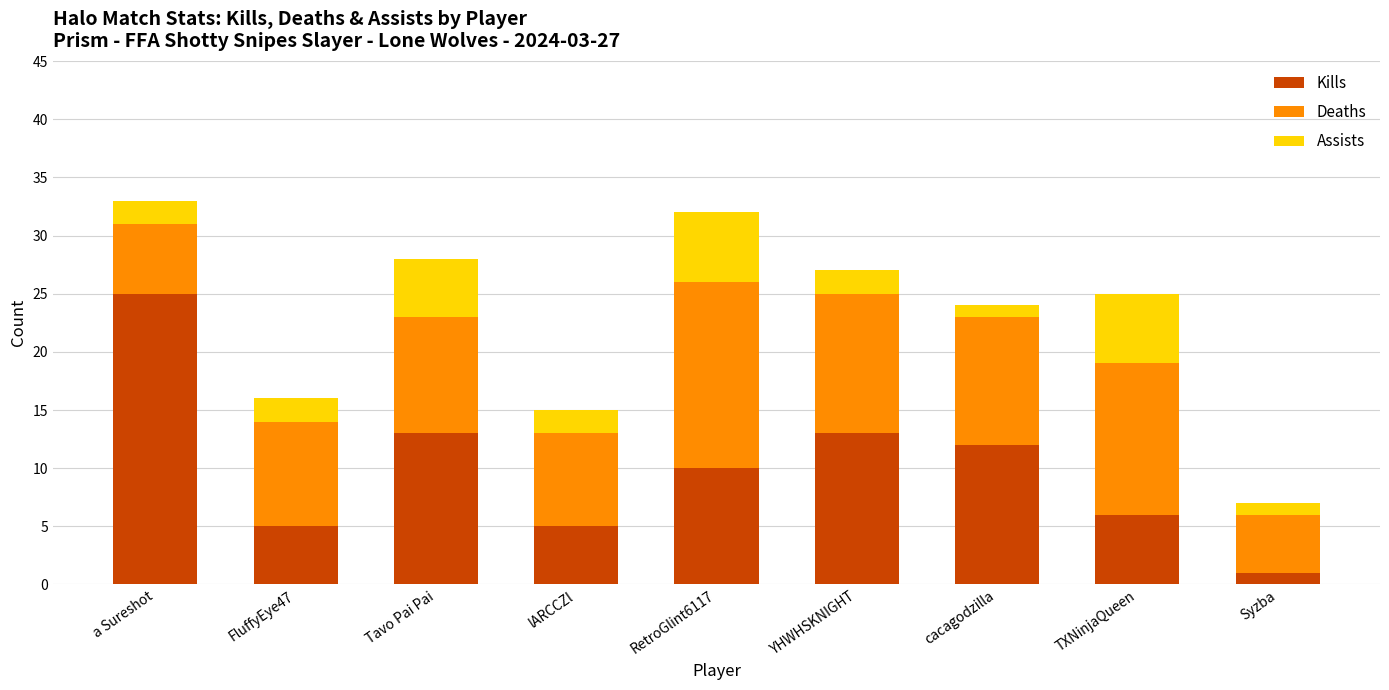

How many distinct data groups are displayed?

3